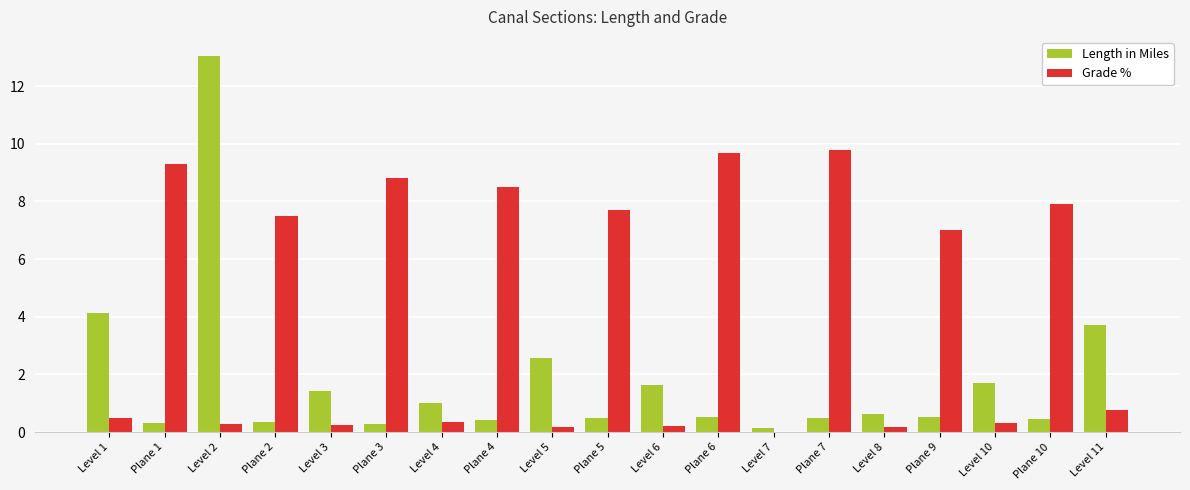

What is the maximum value shown in the chart?

13.1